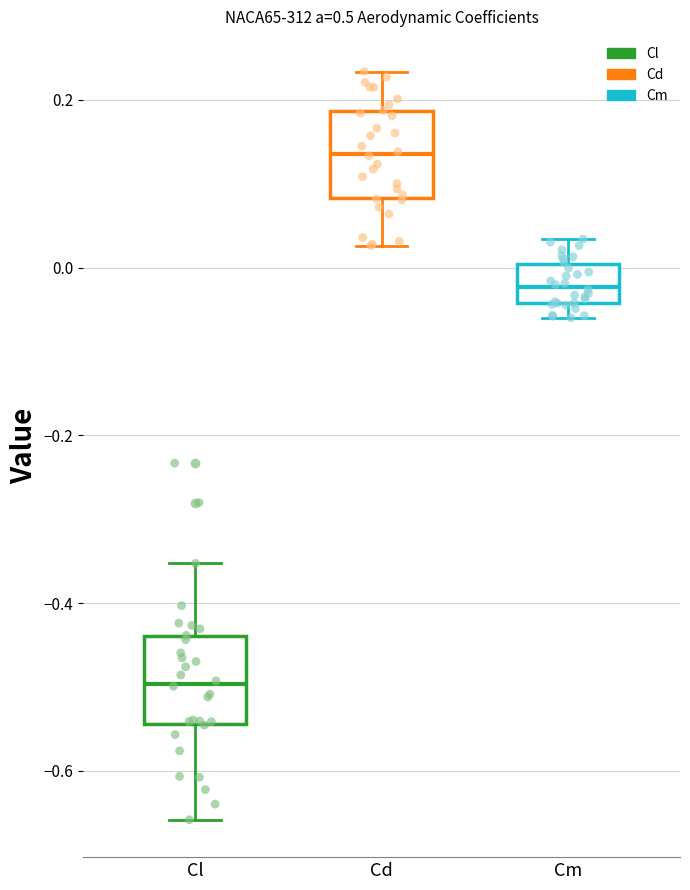

Which box has the lowest median line?

Cl